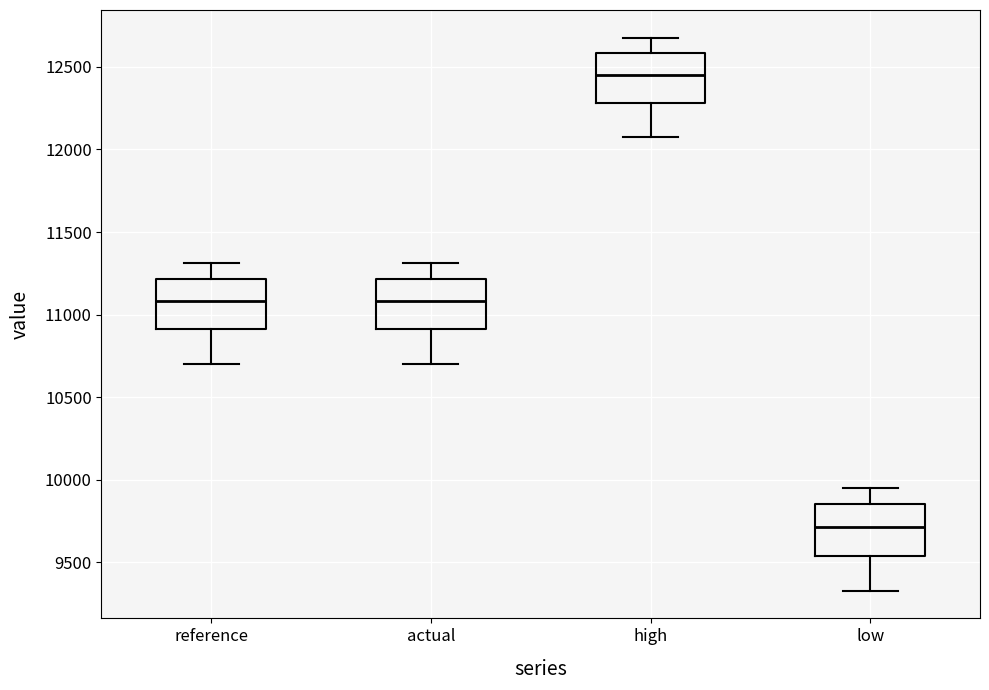

Which box's median line is the lowest?

low